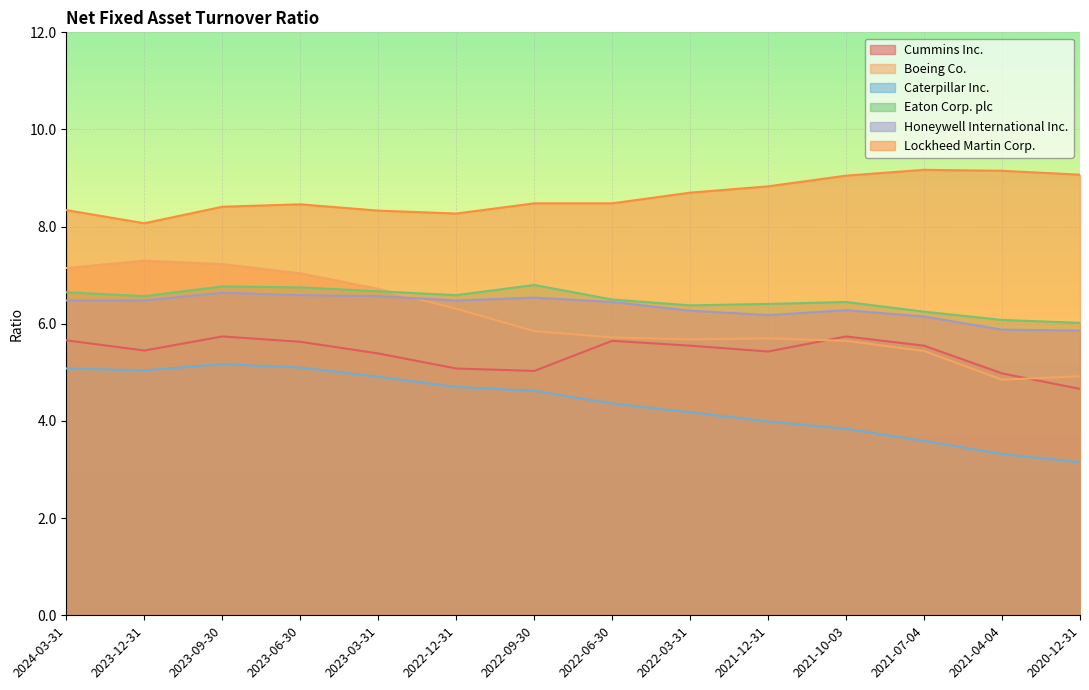

After their last crossing, which series has the higher values: Eaton Corp. plc or Boeing Co.?

Eaton Corp. plc